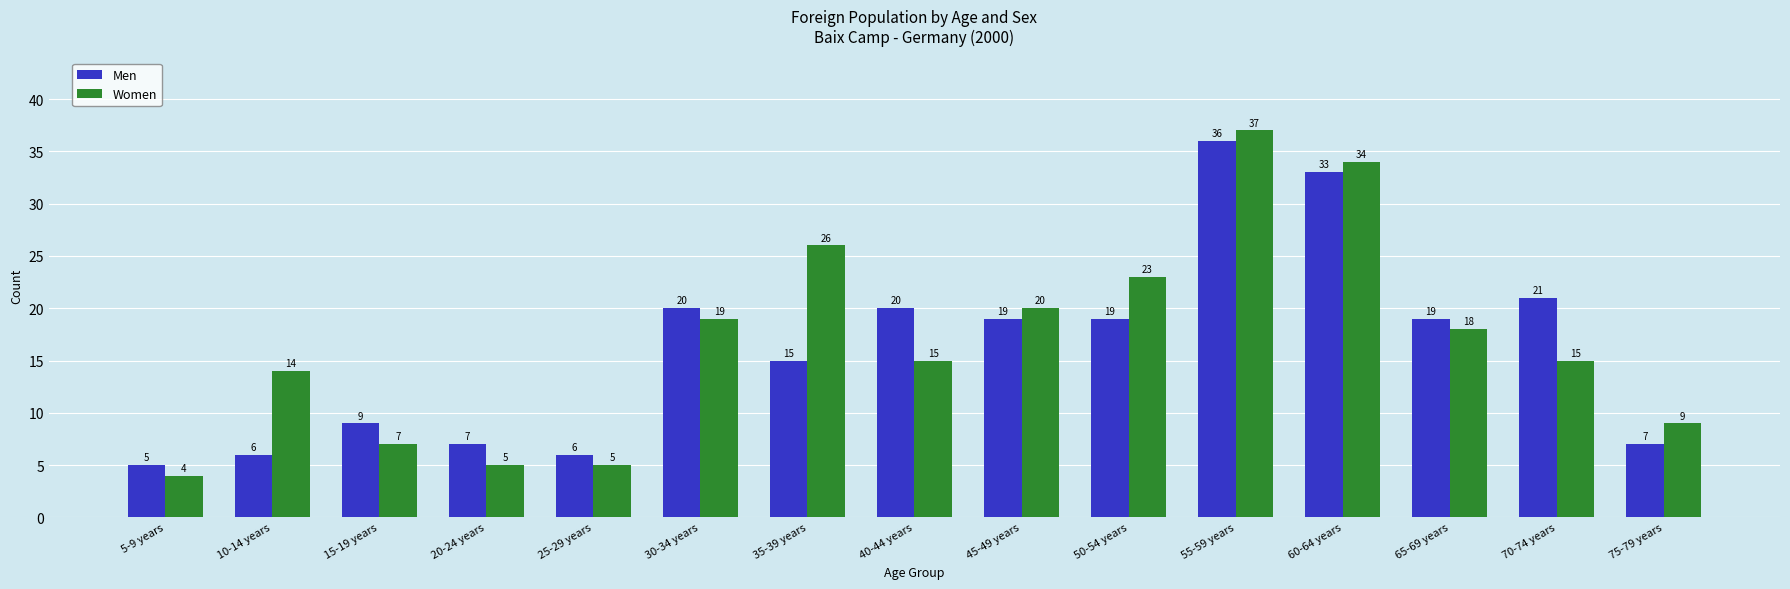

What position from the right is 25-29 years?

11